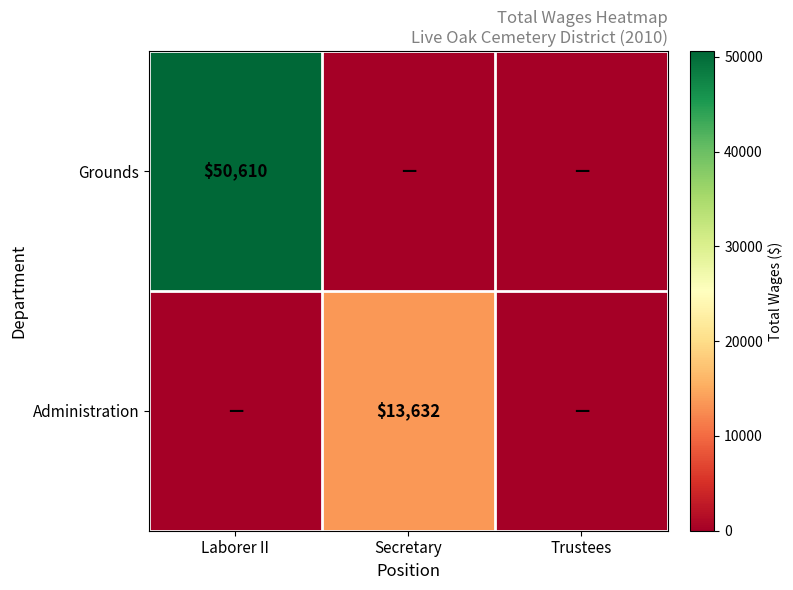

The Grounds series shows 50610 at Laborer II. True or false?

True